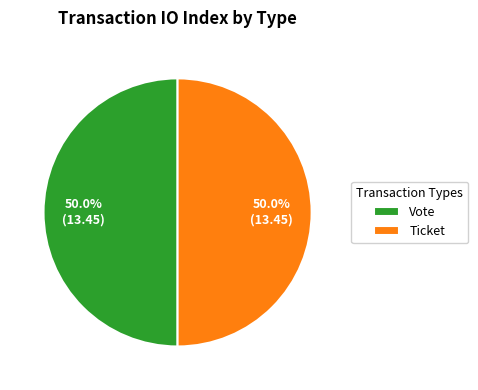

What is the ratio of the value at Vote to the value at Ticket?

1.0